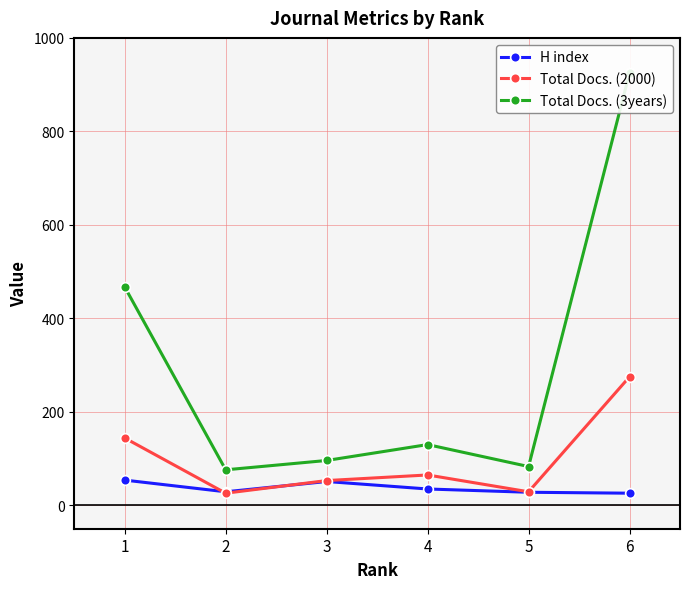

What is the highest value of the Total Docs. (3years) series?

925